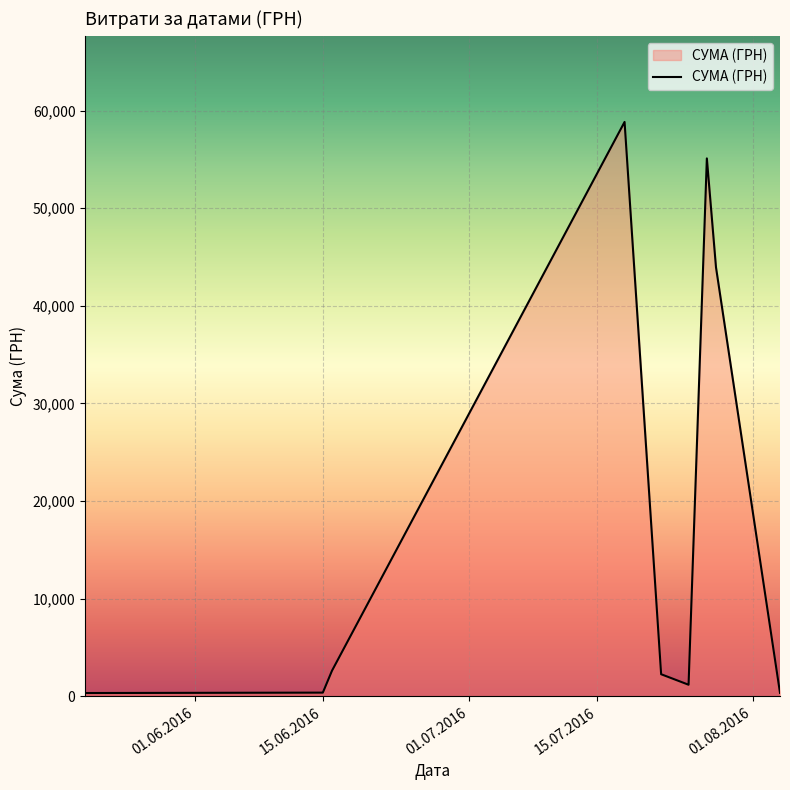

What is the difference between the maximum and minimum values?

58510.0